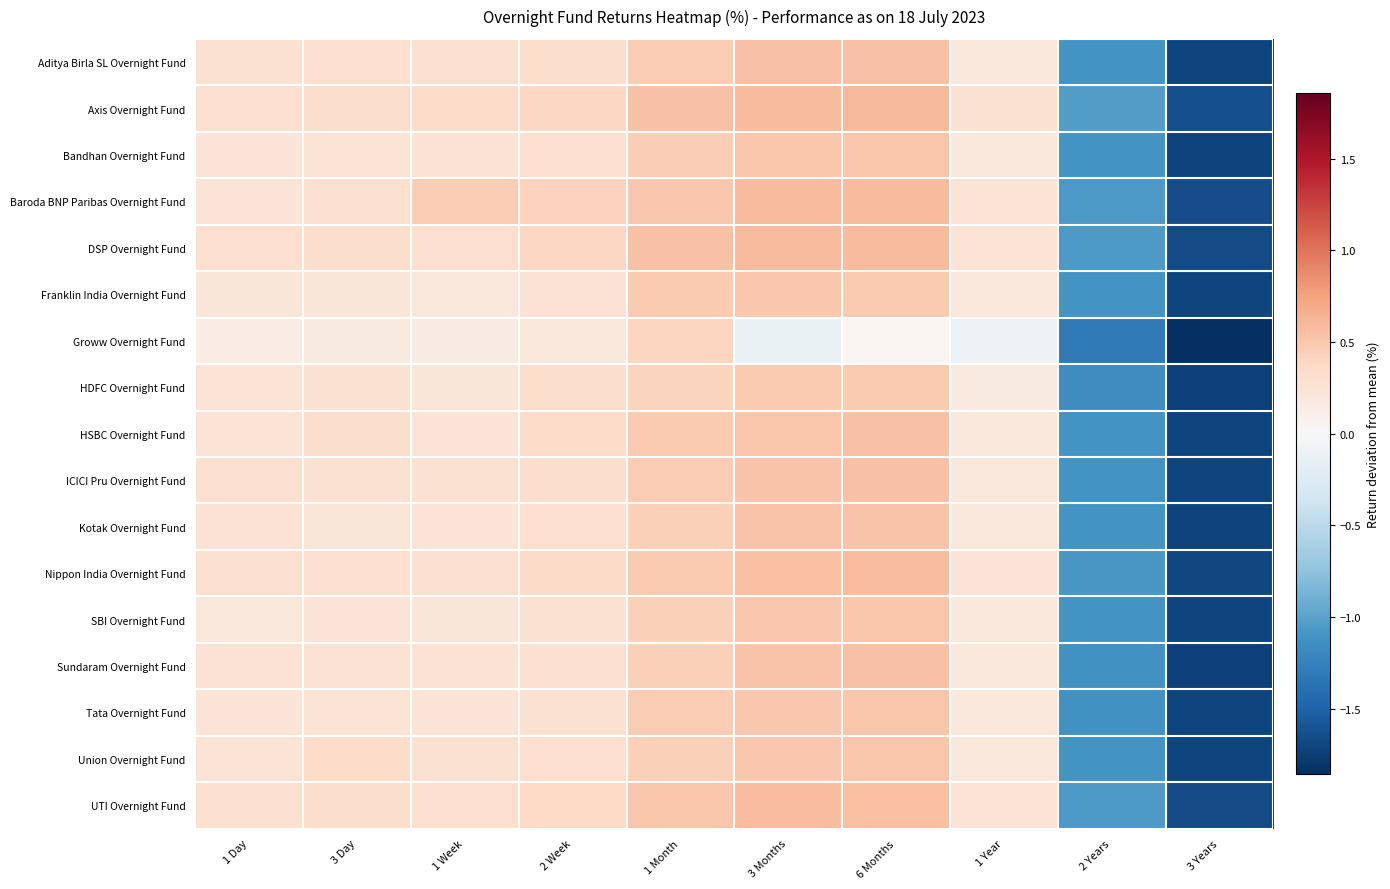

Which category has the lowest value across all series?

3 Years